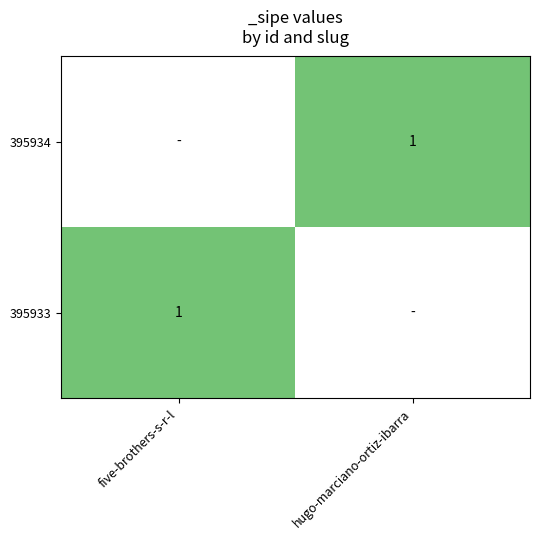

The value of 395934 at hugo-marciano-ortiz-ibarra is 1.0. True or false?

True